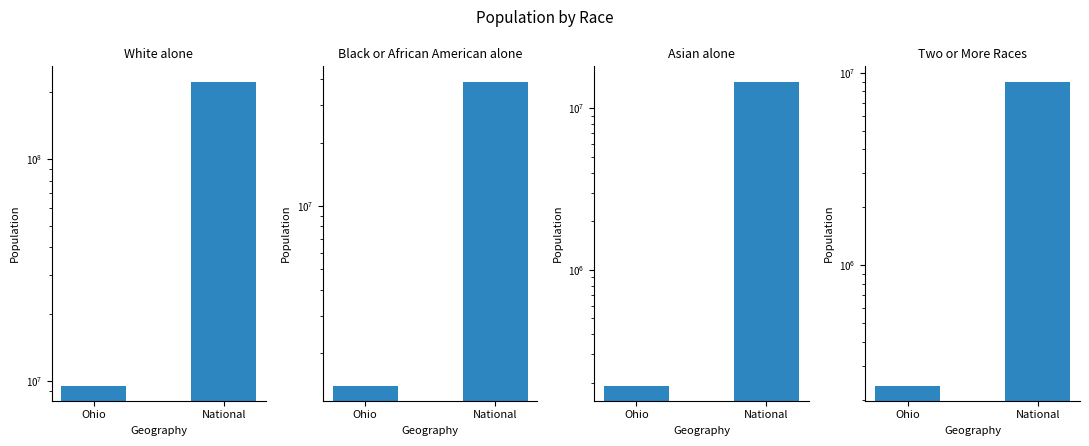

At which category is the sum across all series the highest?

National